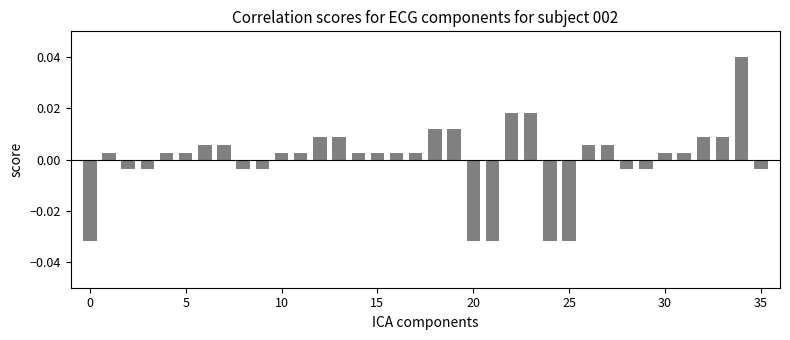

What is the label of the 28th bar from the left?

27